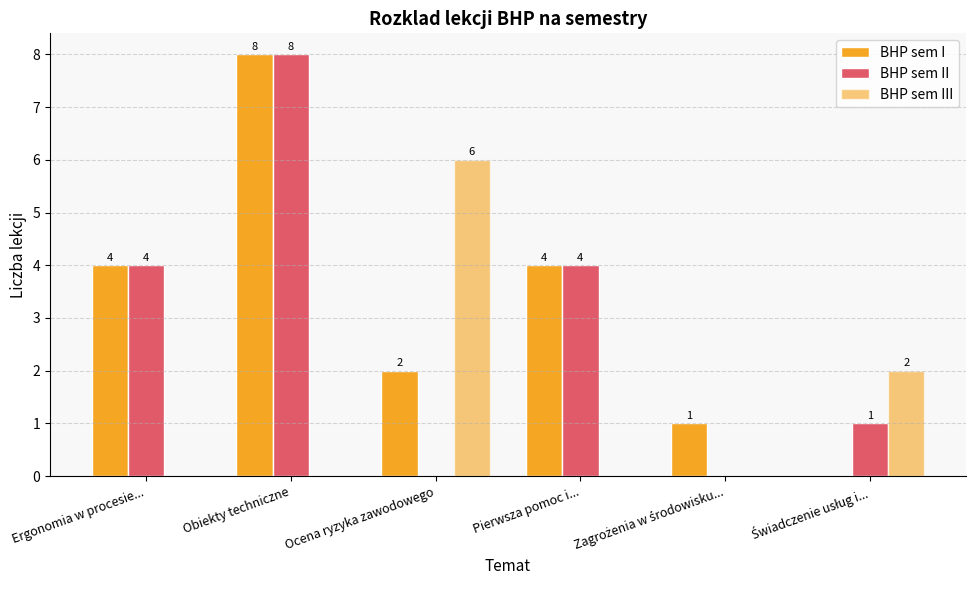

What is the maximum value shown in the chart?

8